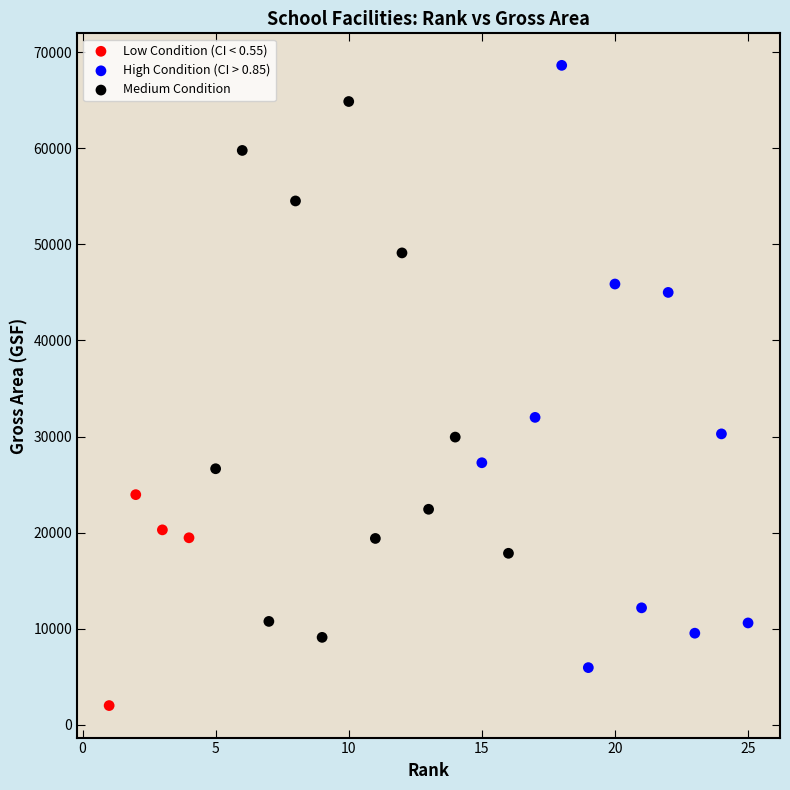

Which series reaches the minimum Y coordinate?

Low Condition (CI < 0.55)